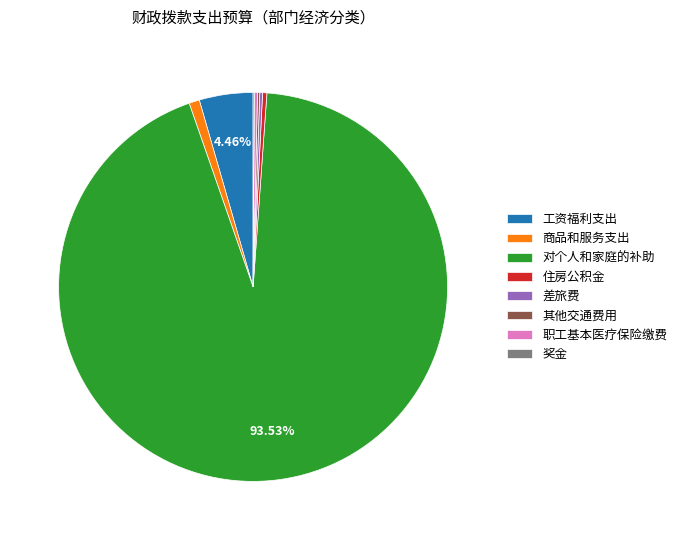

To the nearest percent, what is the difference between the largest and smallest slice percentages?

93%